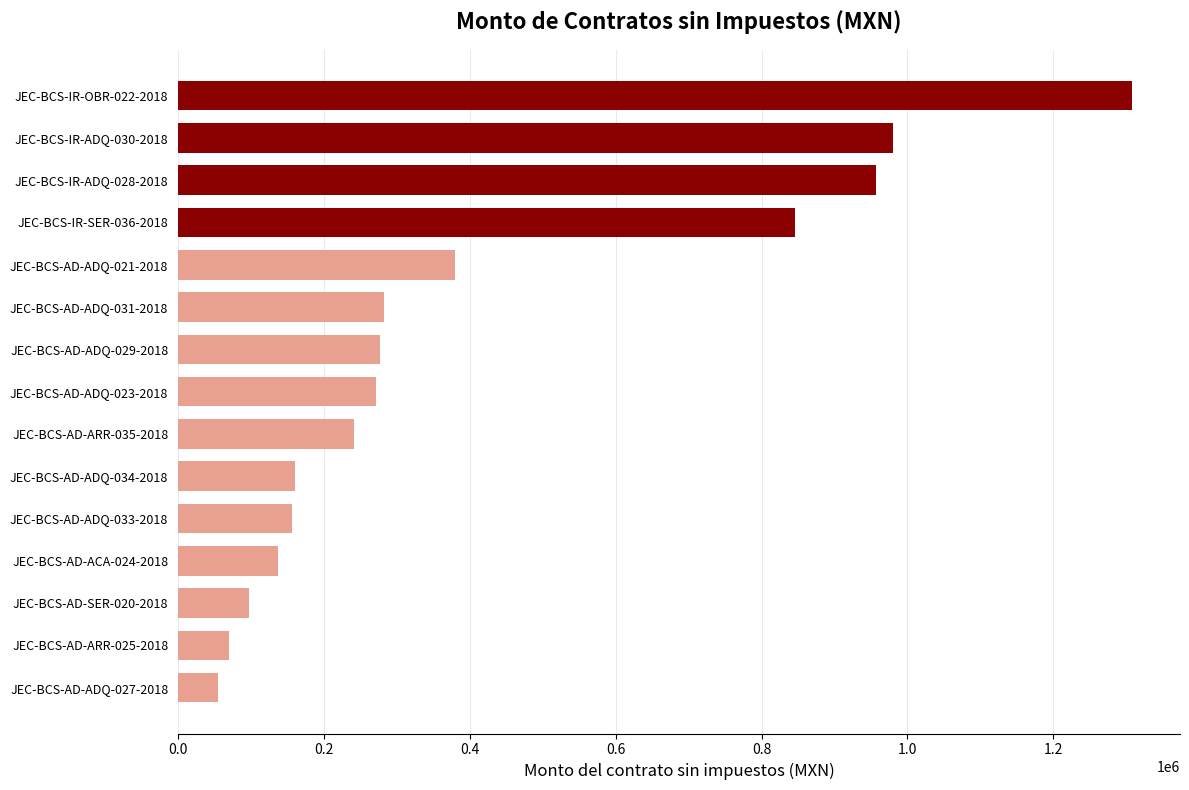

At which label is the value closest to 681750?

JEC-BCS-IR-SER-036-2018